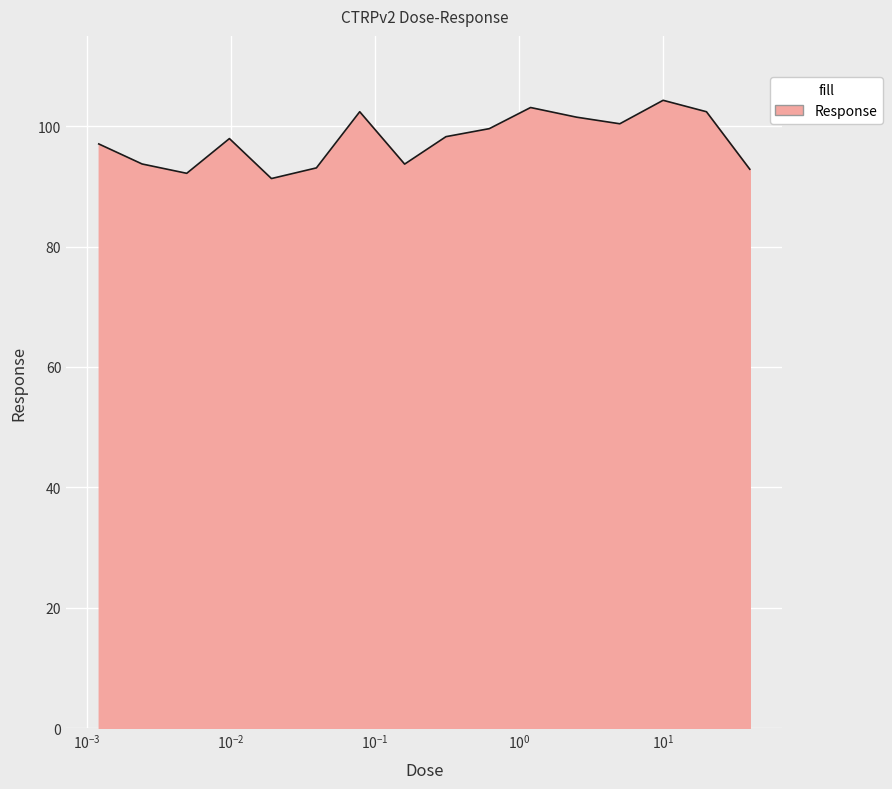

What is the smallest value displayed?

91.3